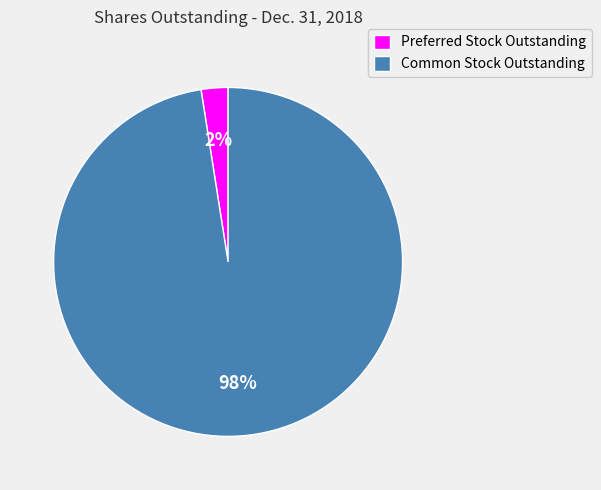

Do Preferred Stock Outstanding and Common Stock Outstanding together represent more than half of the pie?

Yes